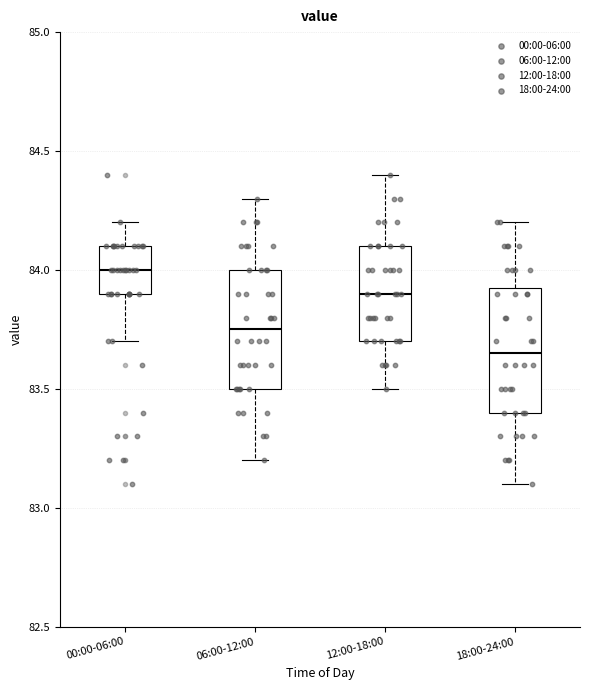

Reading left to right, transcribe this box plot: for each box, give where its median line is, the range the box spans, and where its two whiskers end, as read against the y-axis. The values are not printed on the chart, so give them approximately, as read against the axis.

00:00-06:00: median 84.00, box 83.90 to 84.10, whiskers 83.70 to 84.20
06:00-12:00: median 83.75, box 83.50 to 84.00, whiskers 83.20 to 84.30
12:00-18:00: median 83.90, box 83.70 to 84.10, whiskers 83.50 to 84.40
18:00-24:00: median 83.65, box 83.40 to 83.95, whiskers 83.10 to 84.20